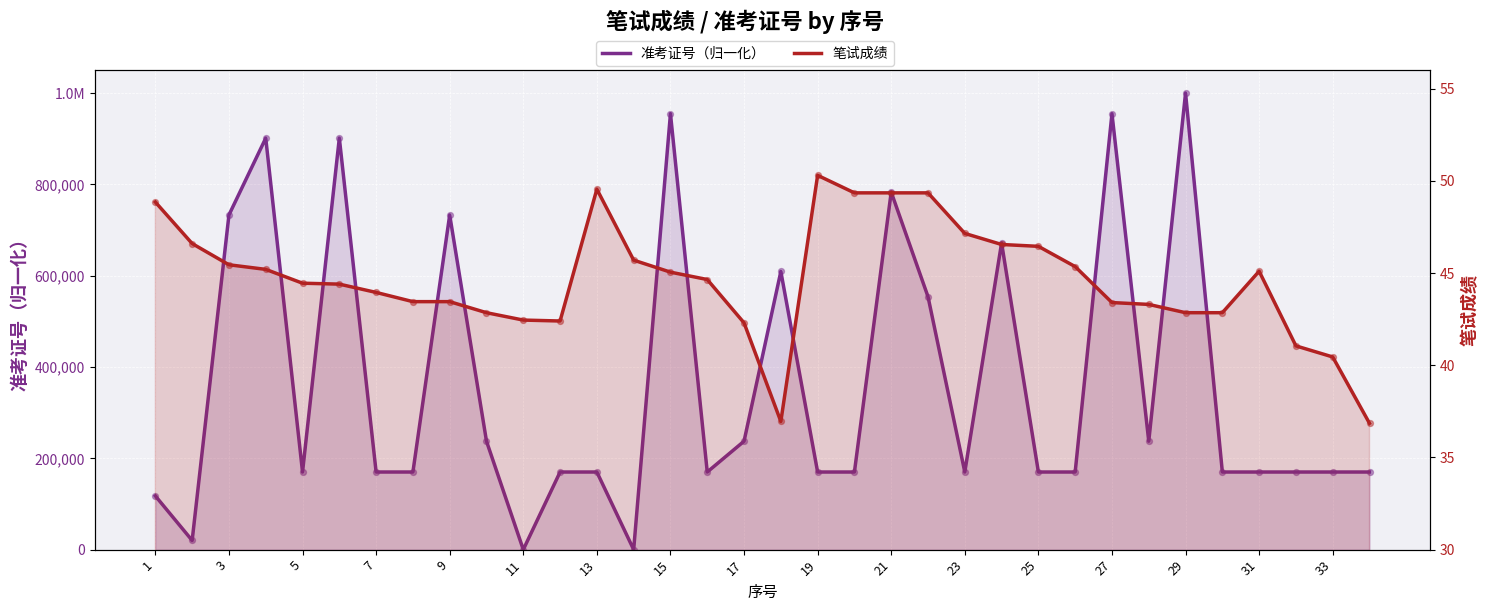

Which series has the largest Y range (max minus min)?

准考证号（归一化）